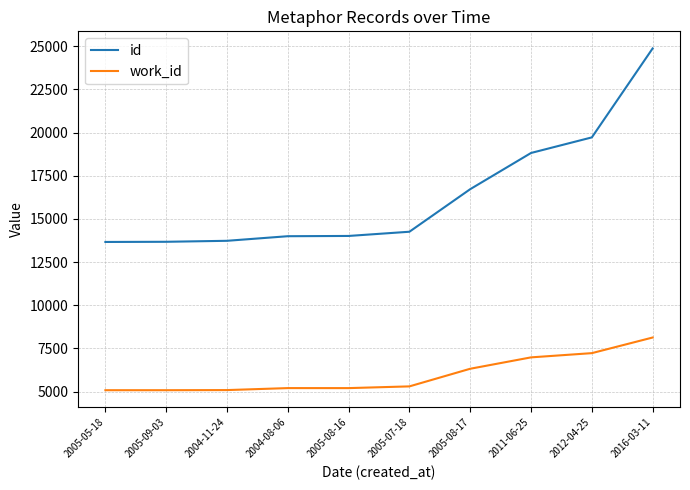

Does the chart have visible grid lines?

Yes